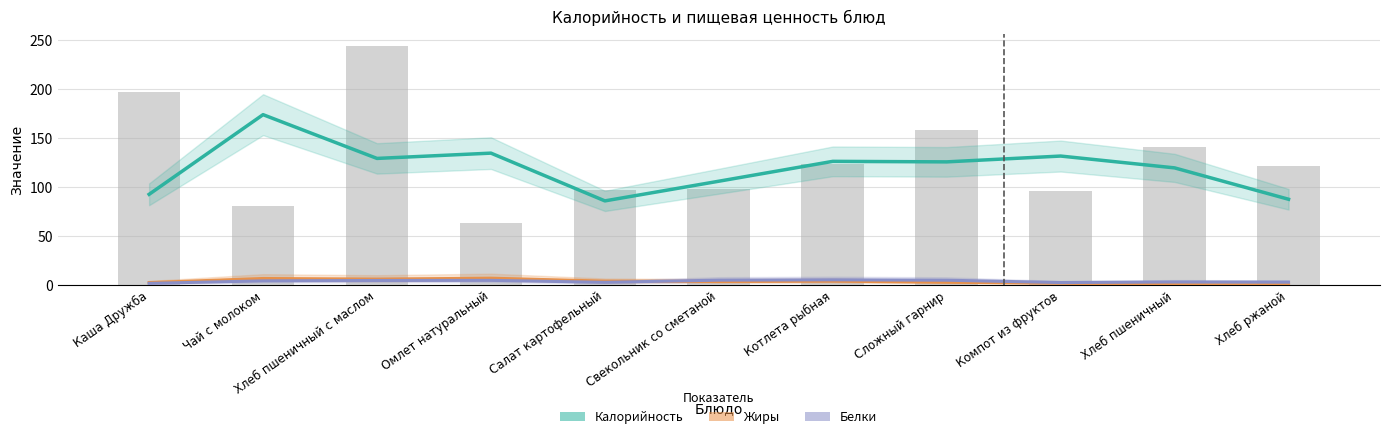

List the labels in order of Жиры value, largest first.

Омлет натуральный, Чай с молоком, Хлеб пшеничный с маслом, Салат картофельный, Котлета рыбная, Свекольник со сметаной, Сложный гарнир, Каша Дружба, Компот из фруктов, Хлеб пшеничный, Хлеб ржаной